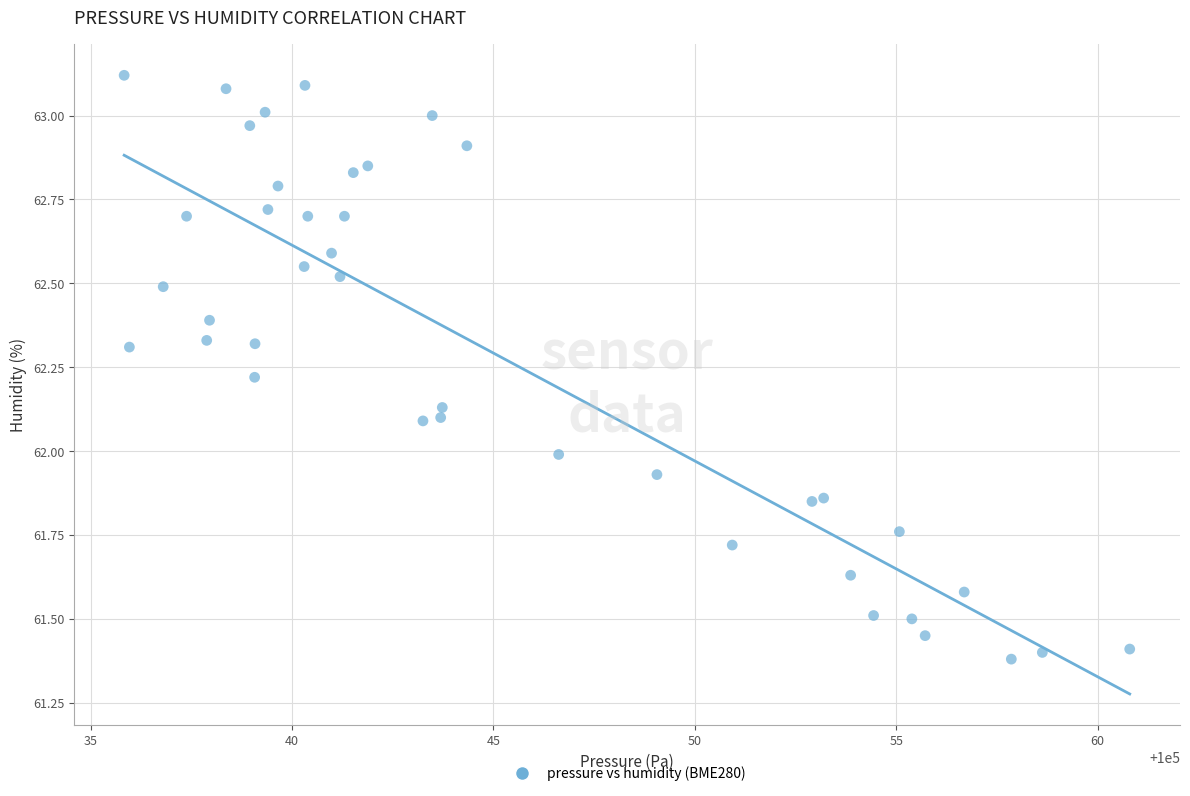

What is the range of Y values (max minus min)?

1.7